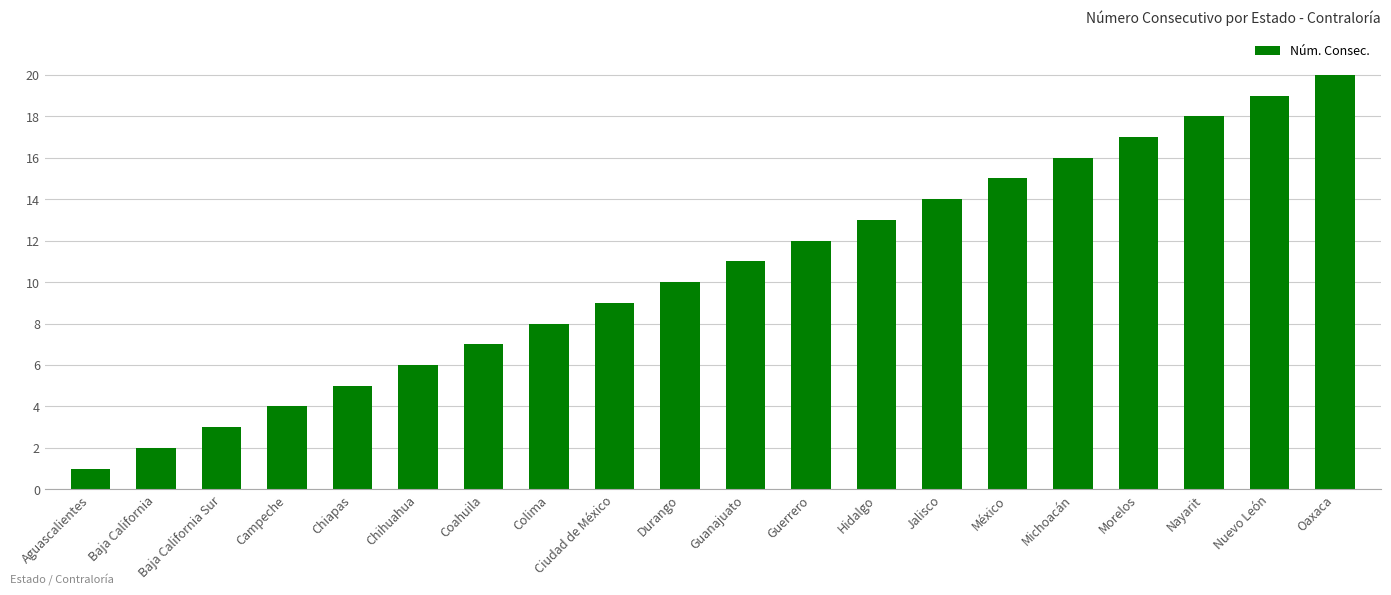

How many distinct data groups are displayed?

1